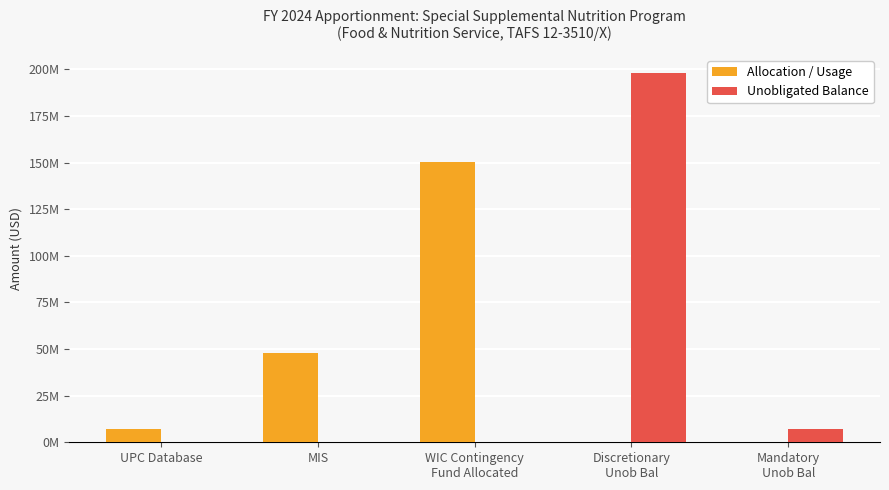

What is the sum of all Unobligated Balance values?

204794188